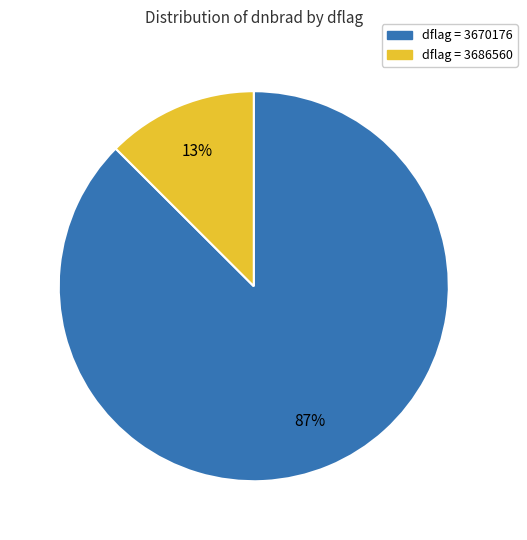

Count the number of slices in the pie.

2